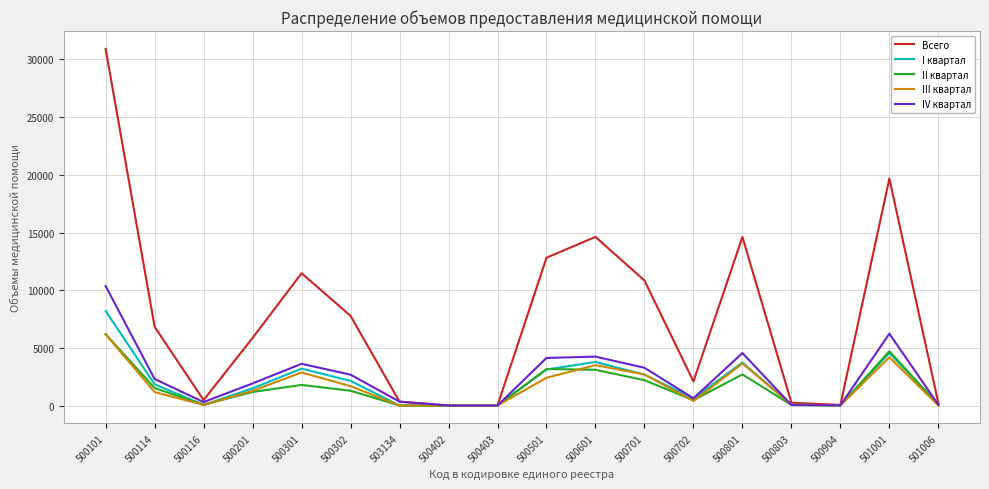

Which category has the highest value across all series?

500101